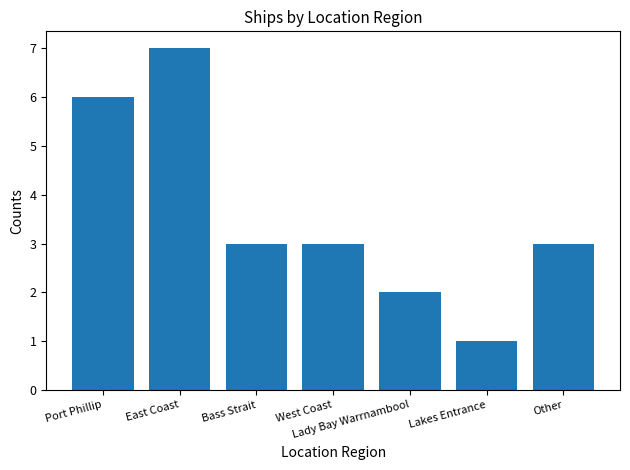

Between East Coast and Other, which is larger?

East Coast